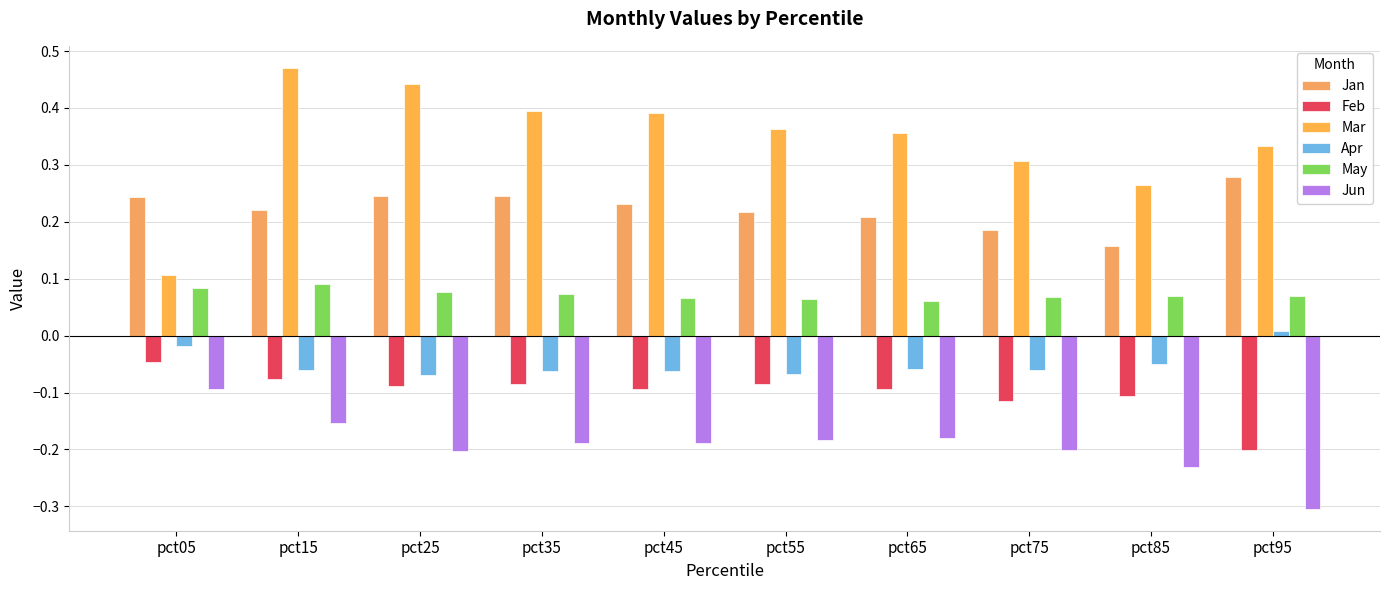

At which category is the sum across all series the highest?

pct15